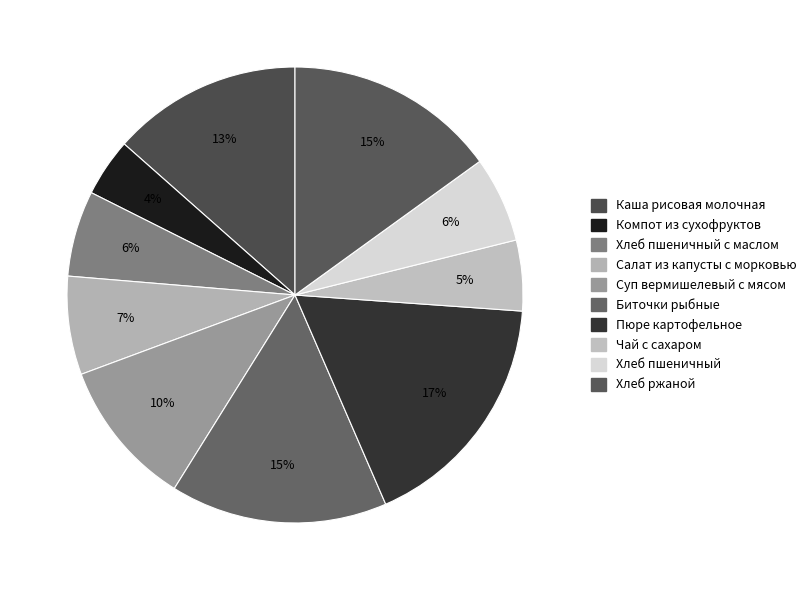

Does Чай с сахаром account for over 50% of the chart?

No